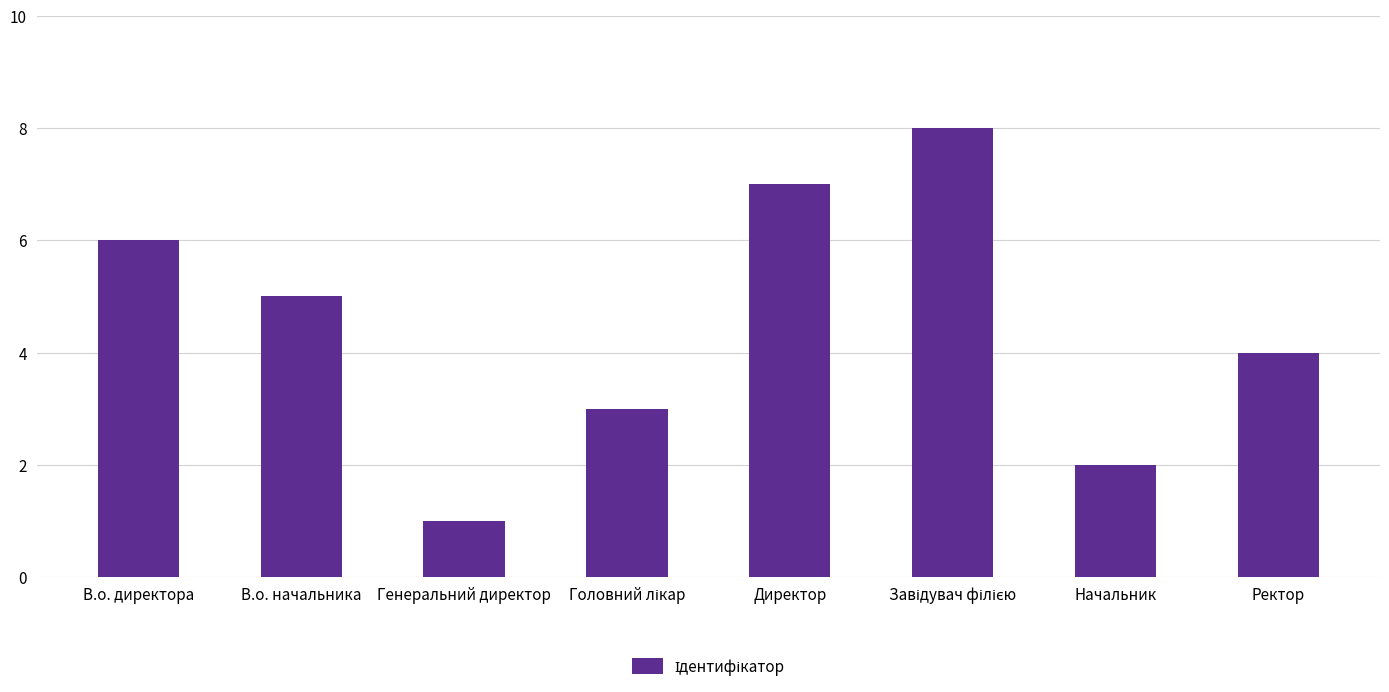

What is the difference between the values at Директор and Ректор?

3